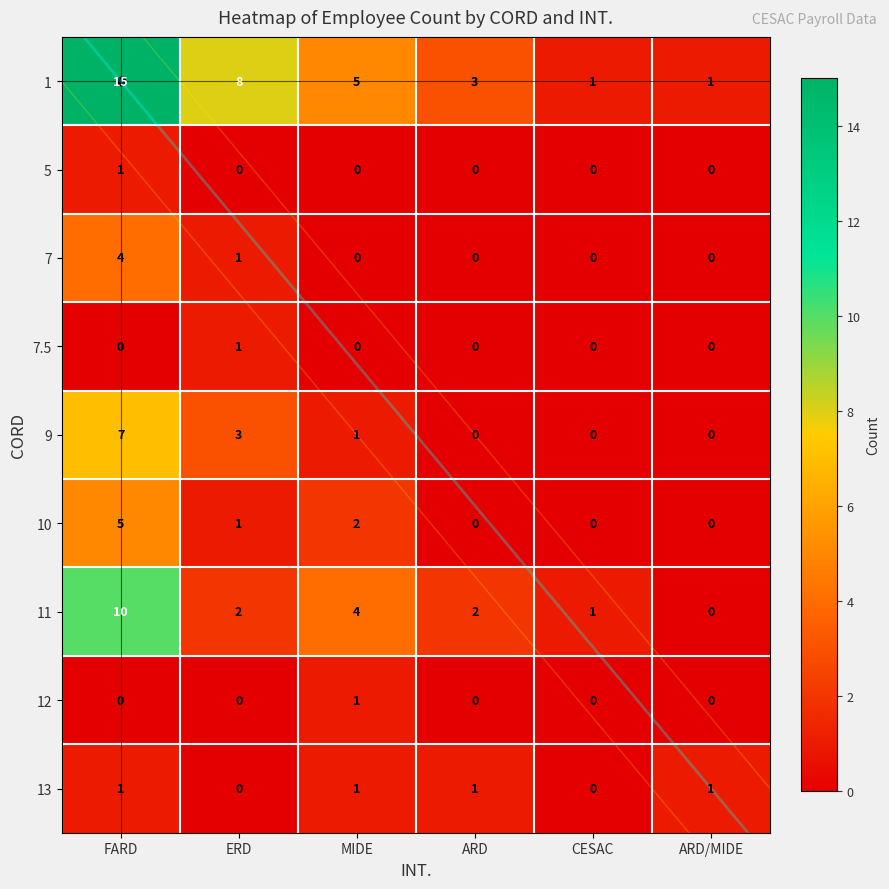

Rank the categories by 13 value from highest to lowest.

FARD, MIDE, ARD, ARD/MIDE, ERD, CESAC